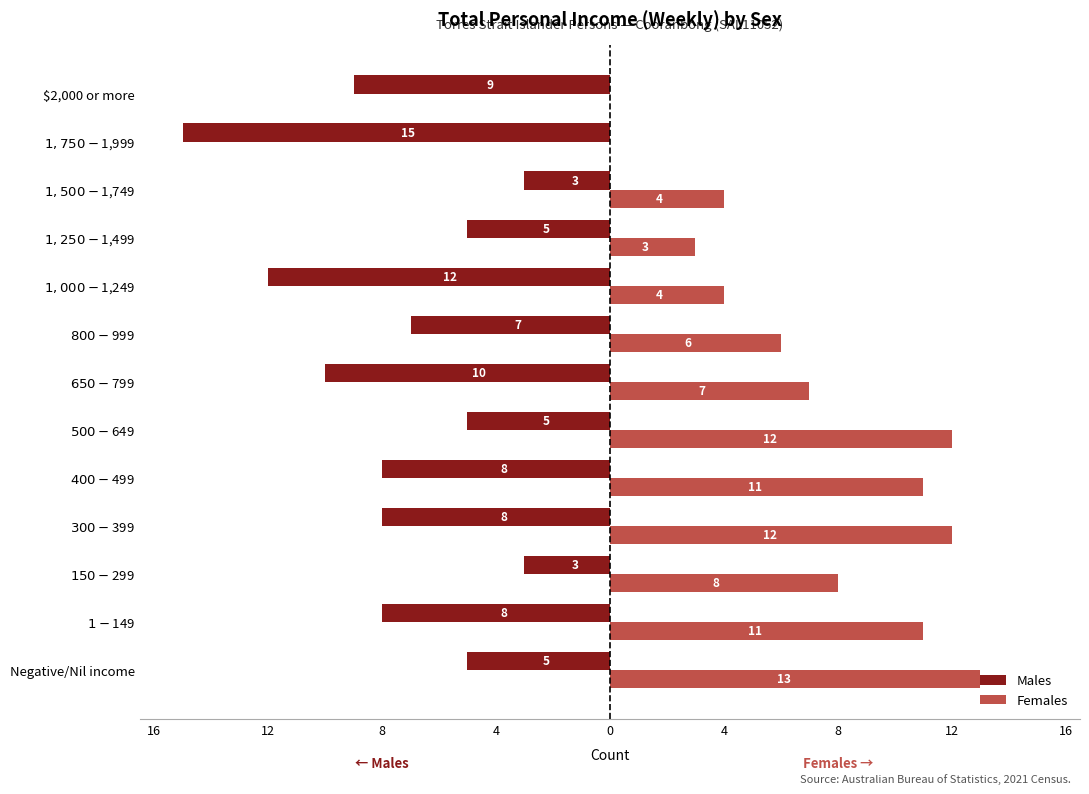

List the series in order of their overall mean, highest first.

Females, Males